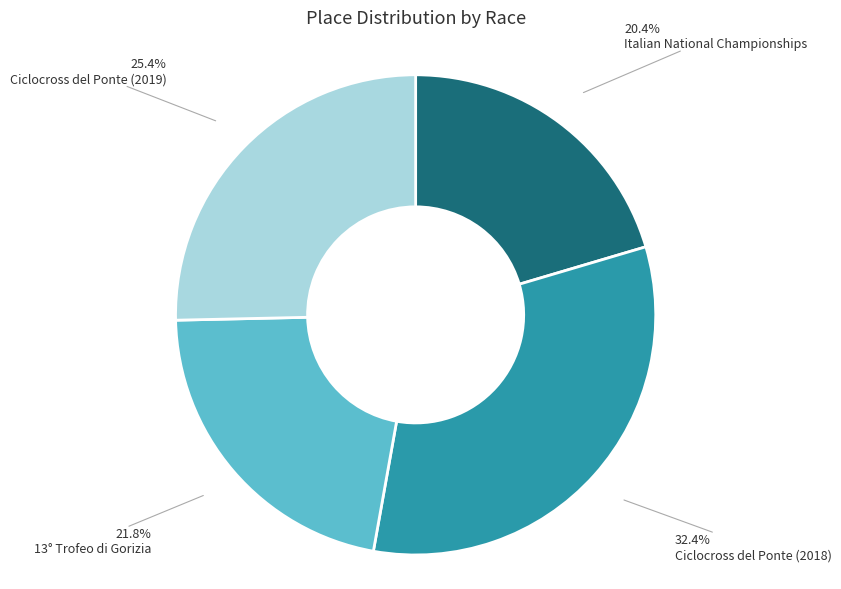

Count the number of slices in the pie.

4